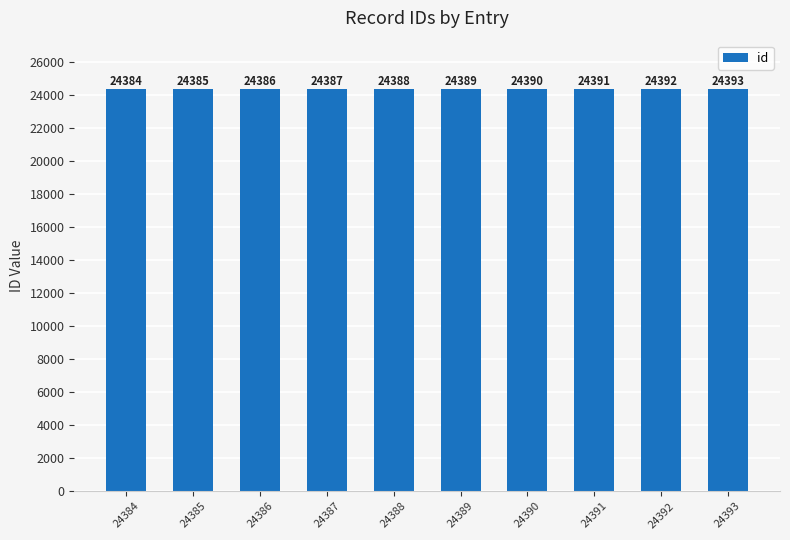

Does the chart contain stacked bars?

No